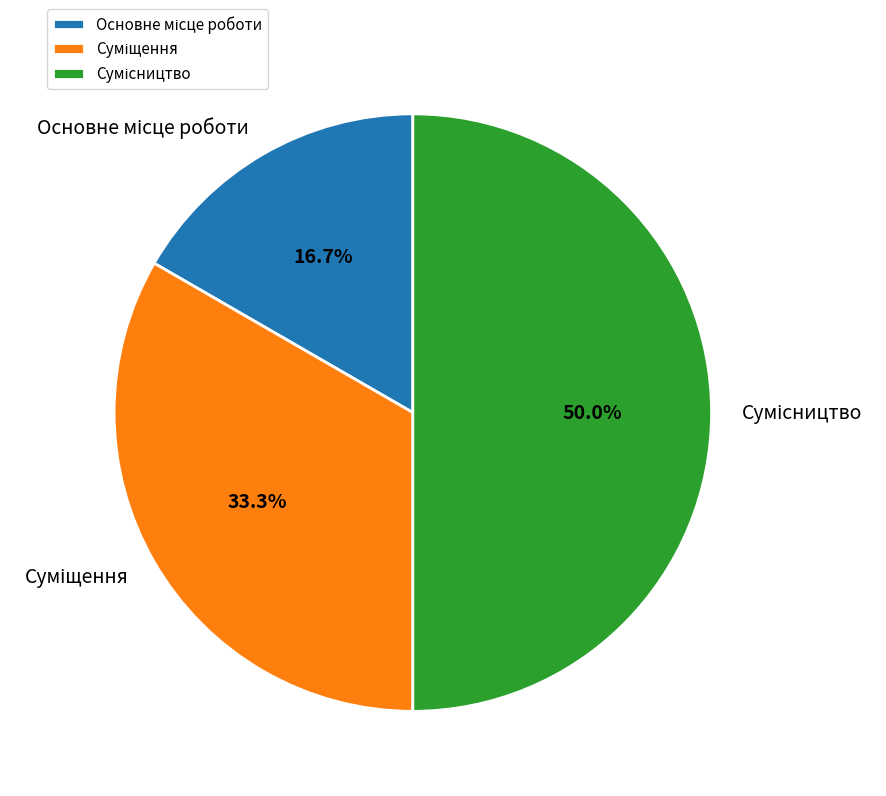

Does Сумісництво represent more than half of the total?

No